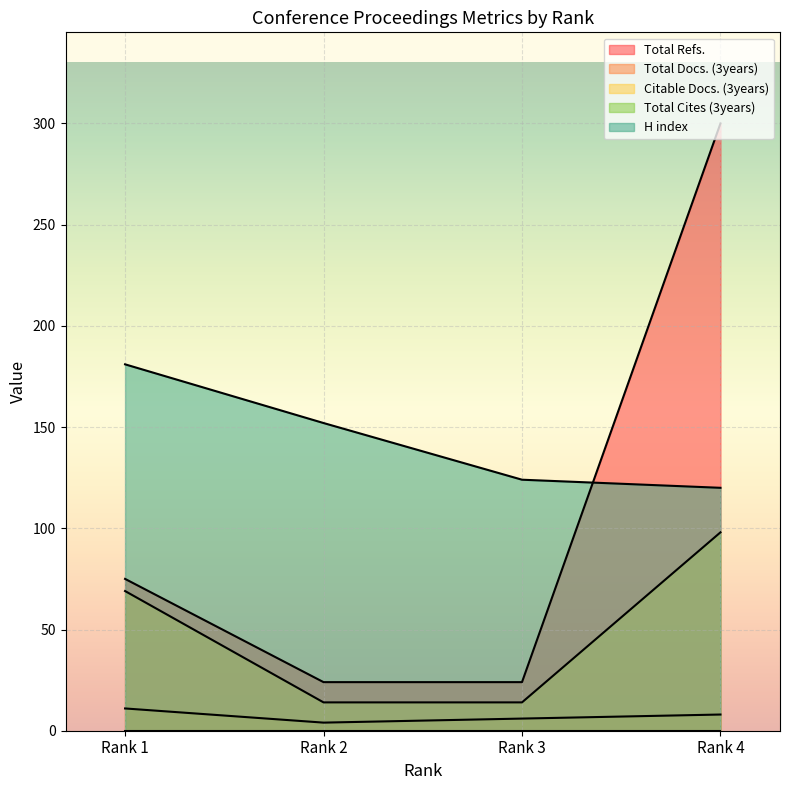

How many data points in Total Docs. (3years) are less than 8?

2